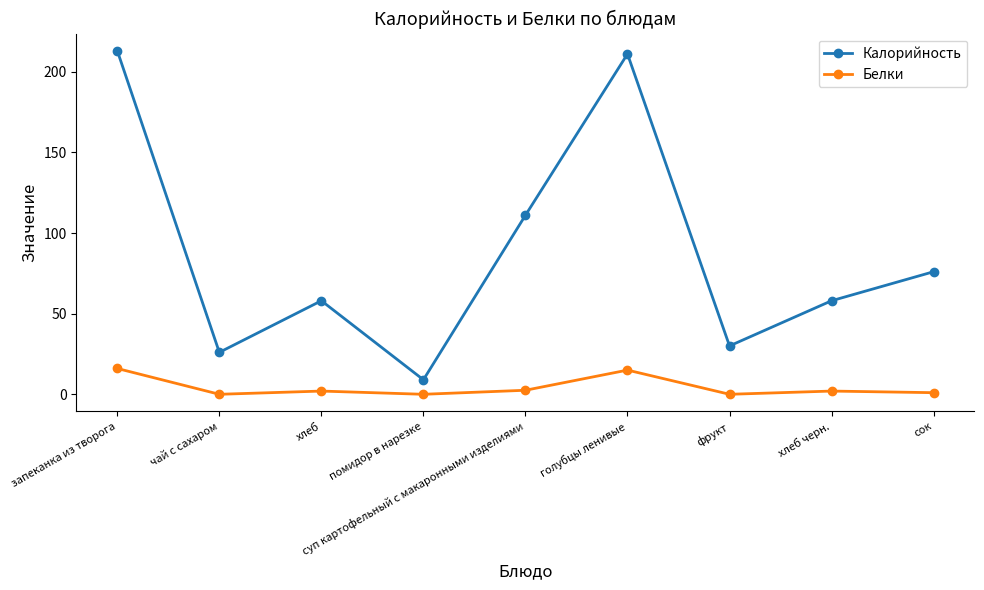

What is the difference between the maximum and minimum values in the Калорийность series?

204.0